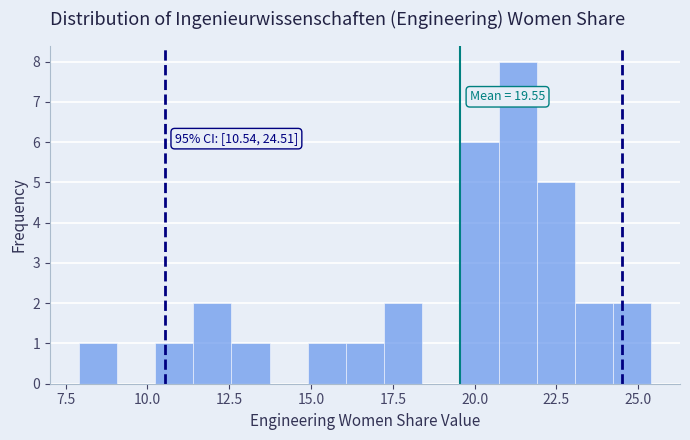

Around what value on the x-axis is the tallest bar? Give the approximate position of its centre, as read against the axis.

21.5